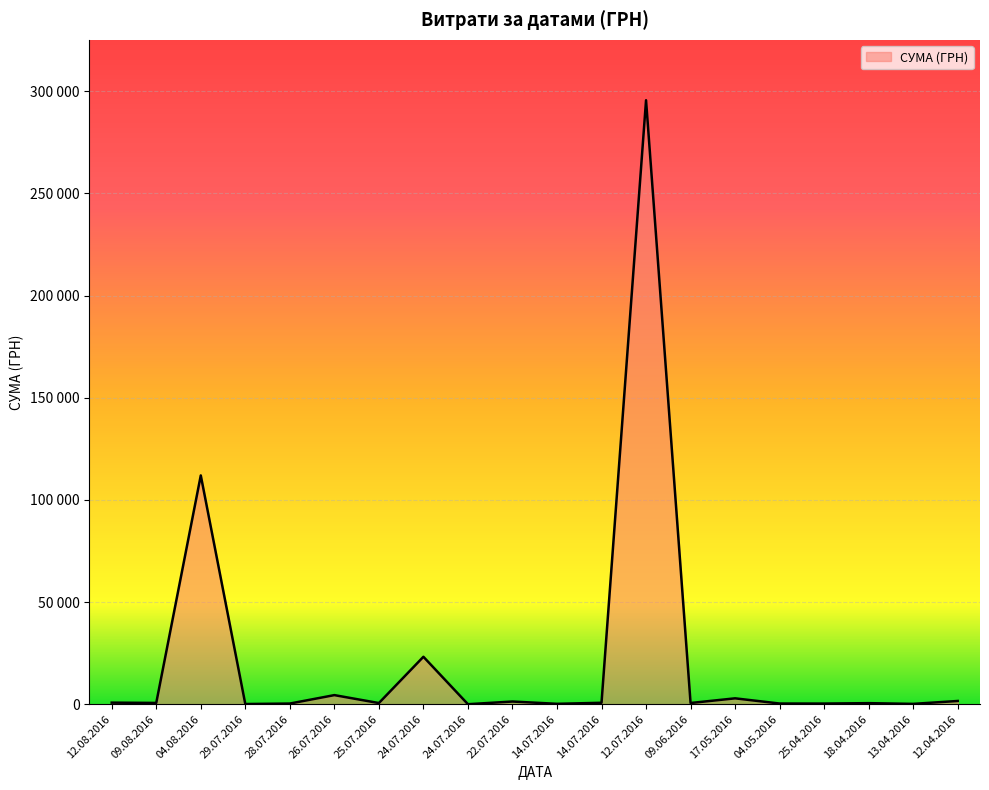

What value does the data have at 12.07.2016?

295638.6